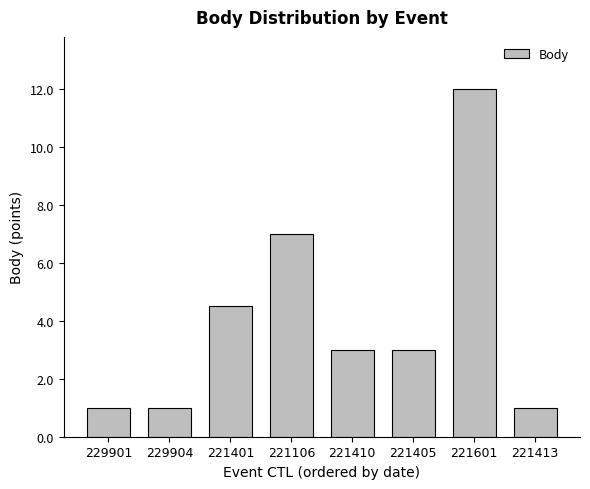

At which label does the data first exceed 3?

221401